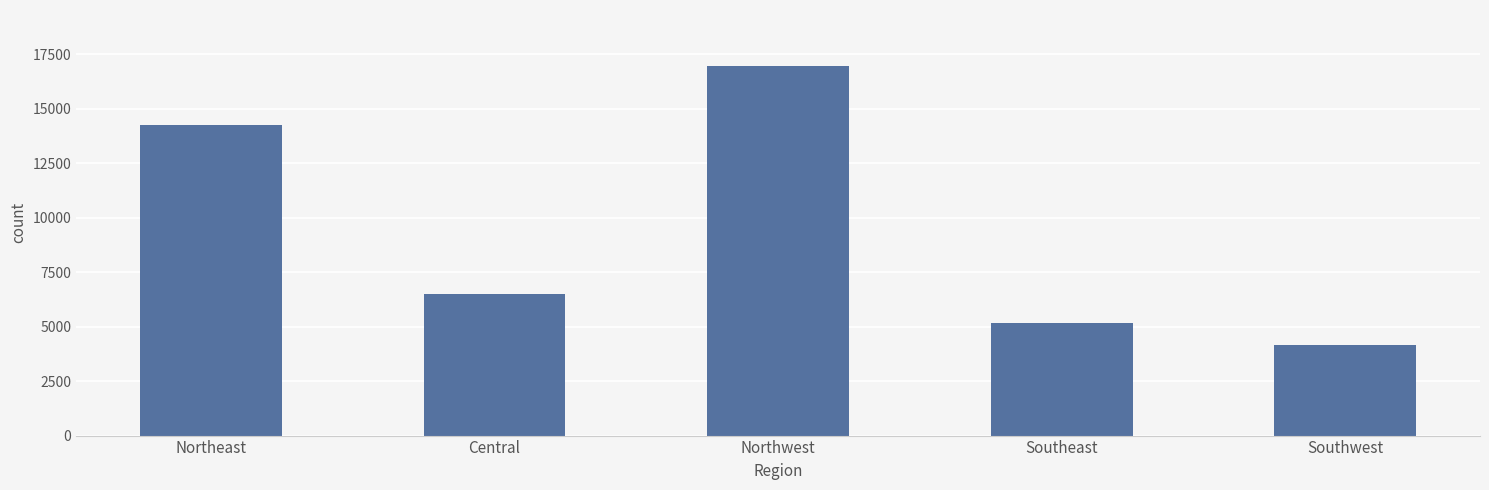

True or false: the data shows 5175 at Southeast.

True